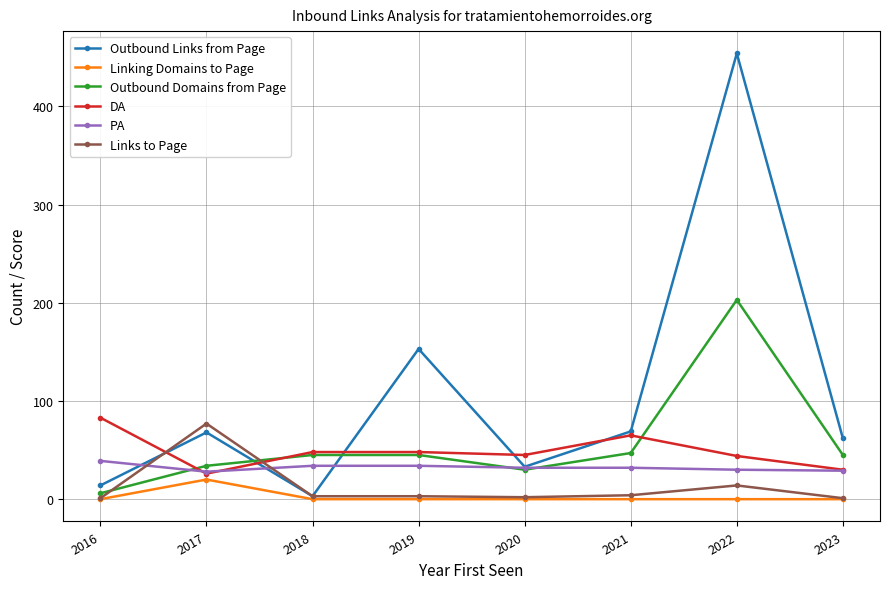

What is the difference between the highest and lowest values at 2023?

62